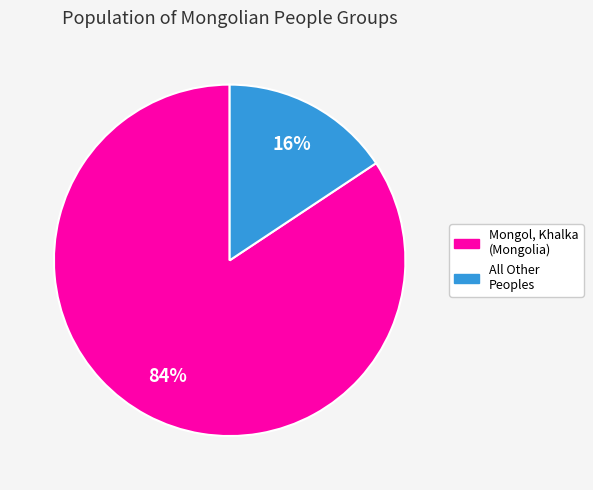

To the nearest percent, what is the average slice percentage?

50%